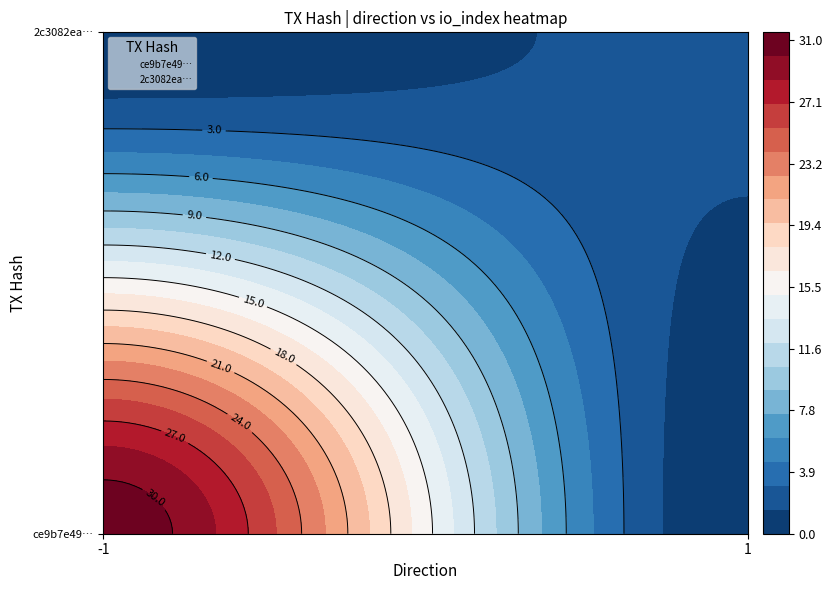

Which series has the widest spread of values?

ce9b7e49e431a1bed0b21a33391e3707346dd2e